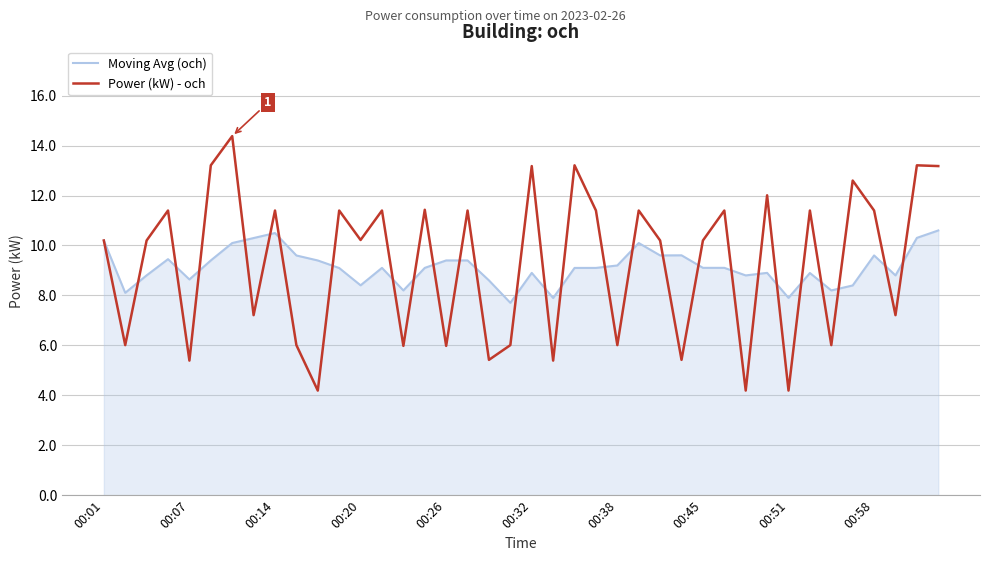

Does the chart display data point markers on the line(s)?

No